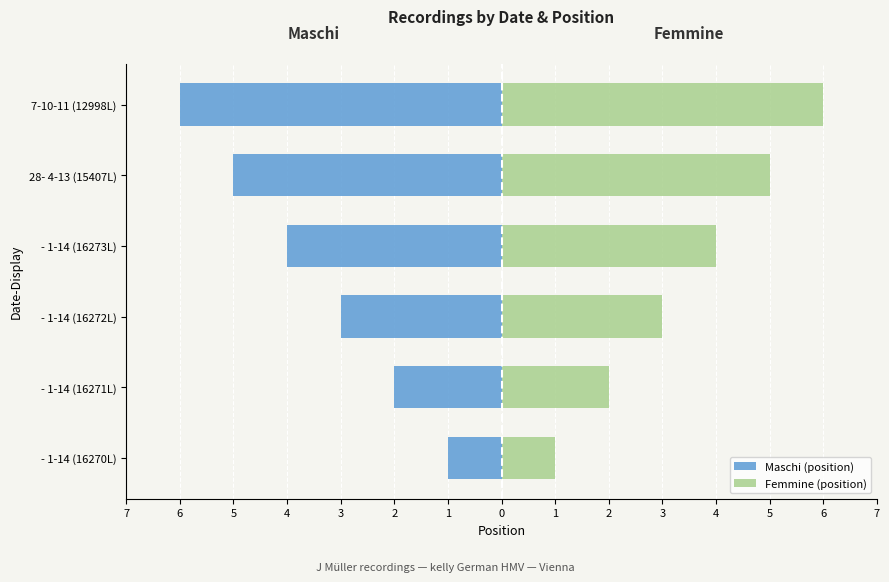

How many data points in Femmine (position) are less than 4?

3